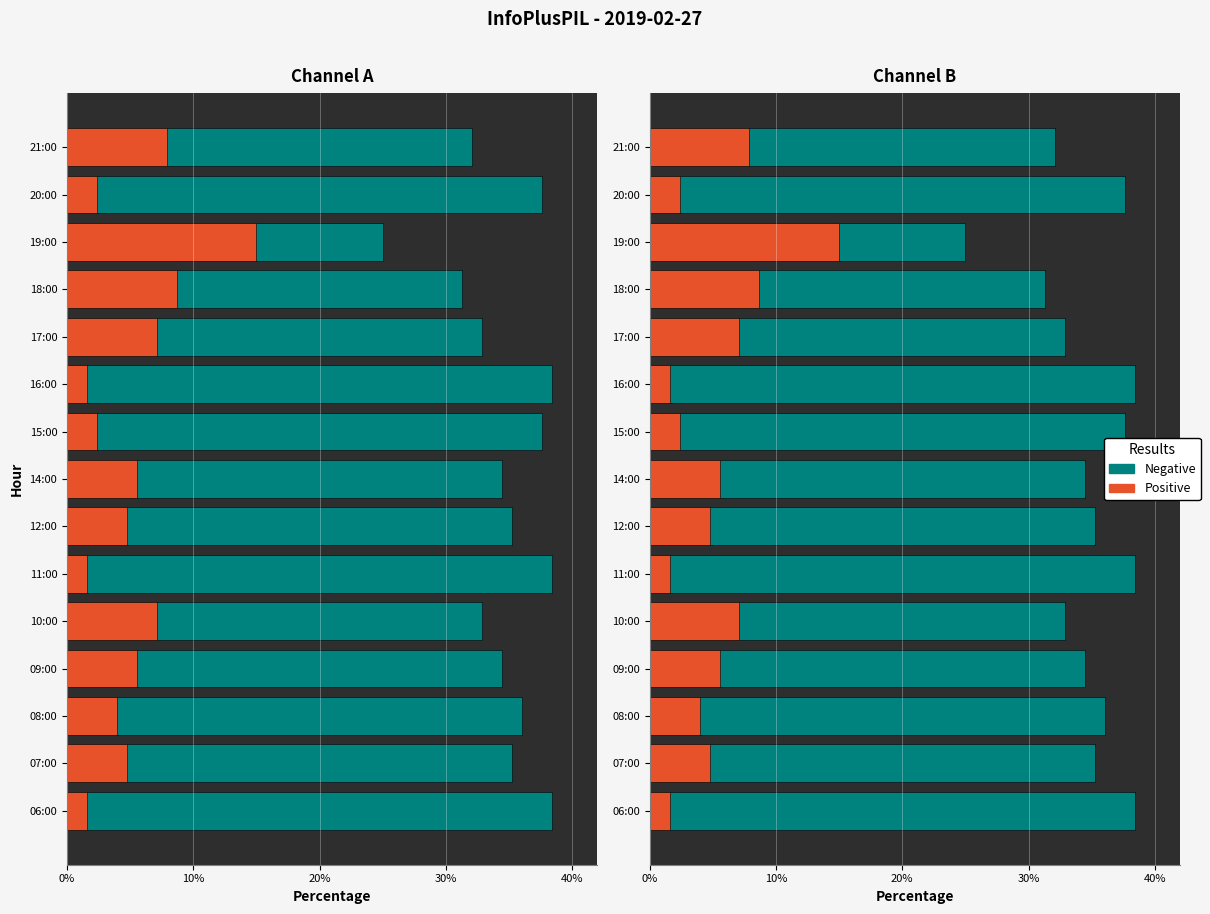

What is the difference between the maximum and second lowest values in the Negative series?

7.1